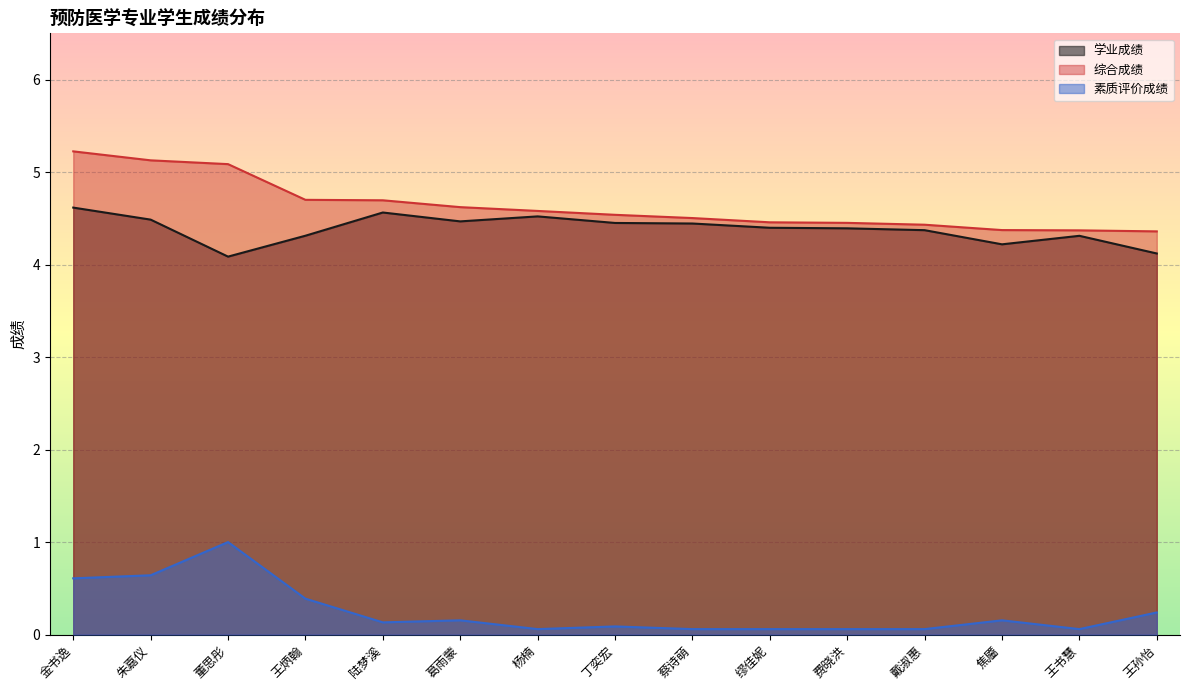

What is the spread (max minus min) of values at 蔡诗萌?

4.4